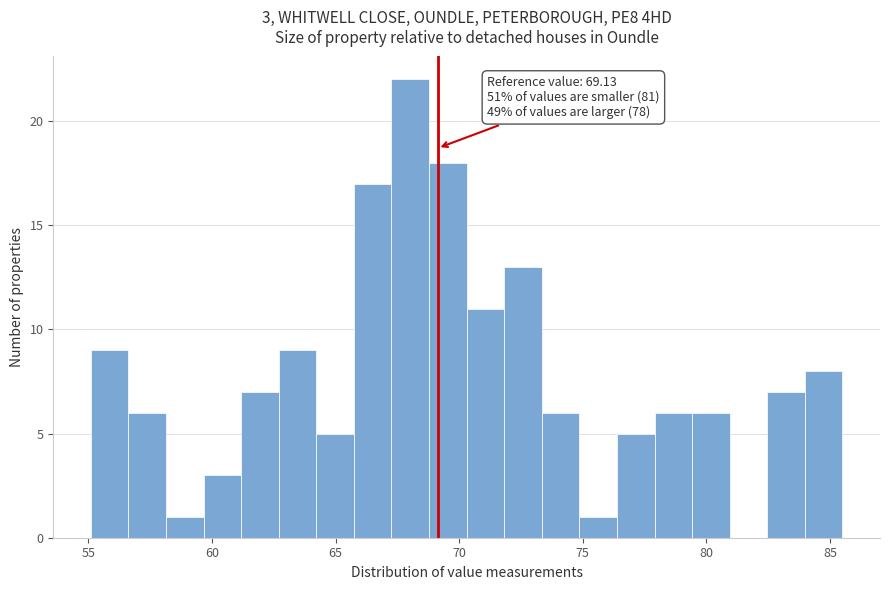

Read against the x-axis, roughly where is the centre of the tallest bar?

68.0